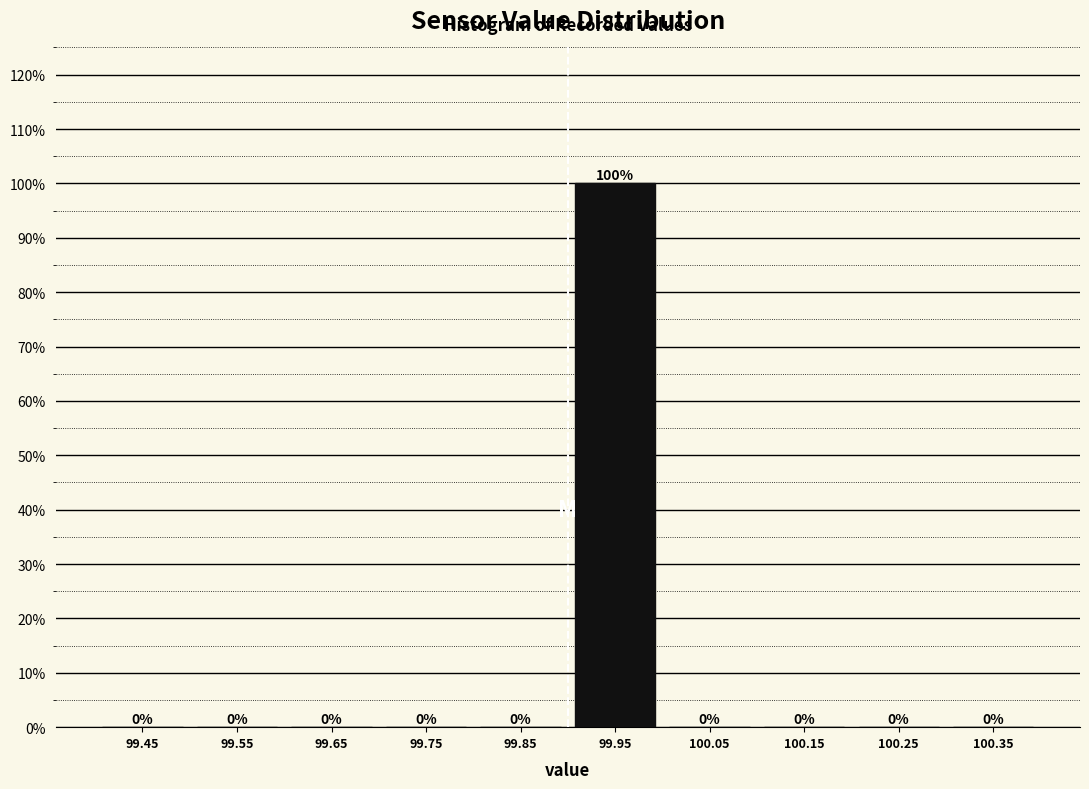

Reading left to right, list every bar in this chart as the range it spans on the x-axis followed by its height.

99.4 to 99.5: 0
99.5 to 99.6: 0
99.6 to 99.7: 0
99.7 to 99.8: 0
99.8 to 99.9: 0
99.9 to 100.0: 100
100.0 to 100.1: 0
100.1 to 100.2: 0
100.2 to 100.3: 0
100.3 to 100.4: 0